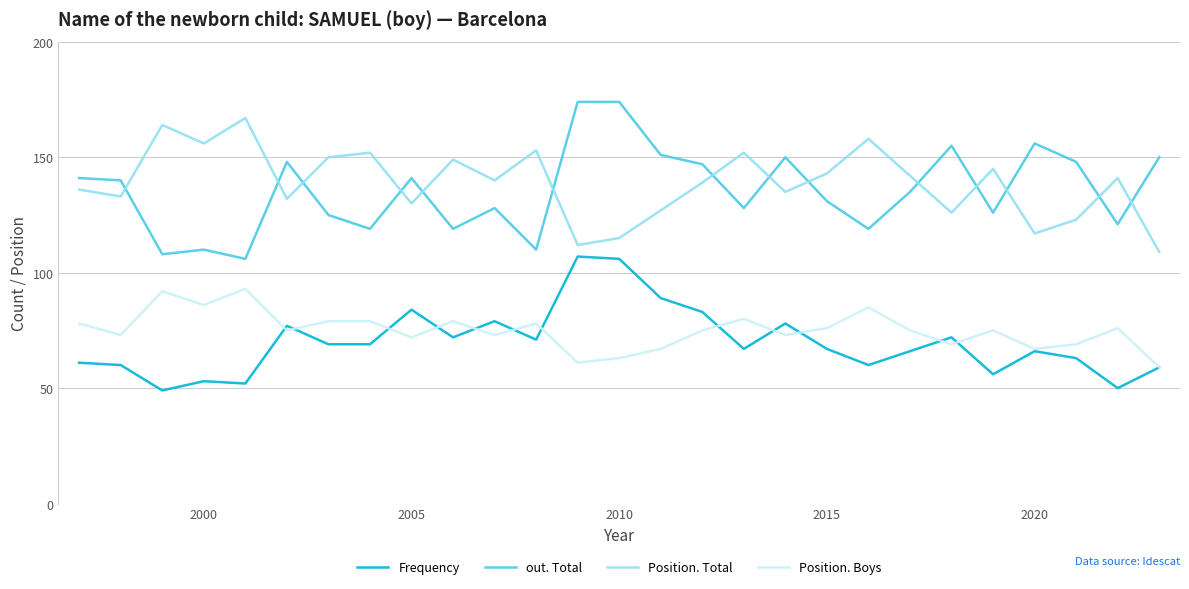

What is the lowest value of the Position. Boys series?

59